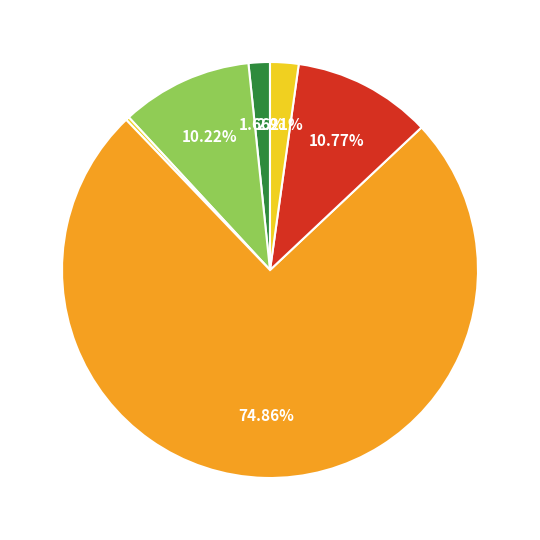

Is there any slice that represents more than half of the pie?

Yes